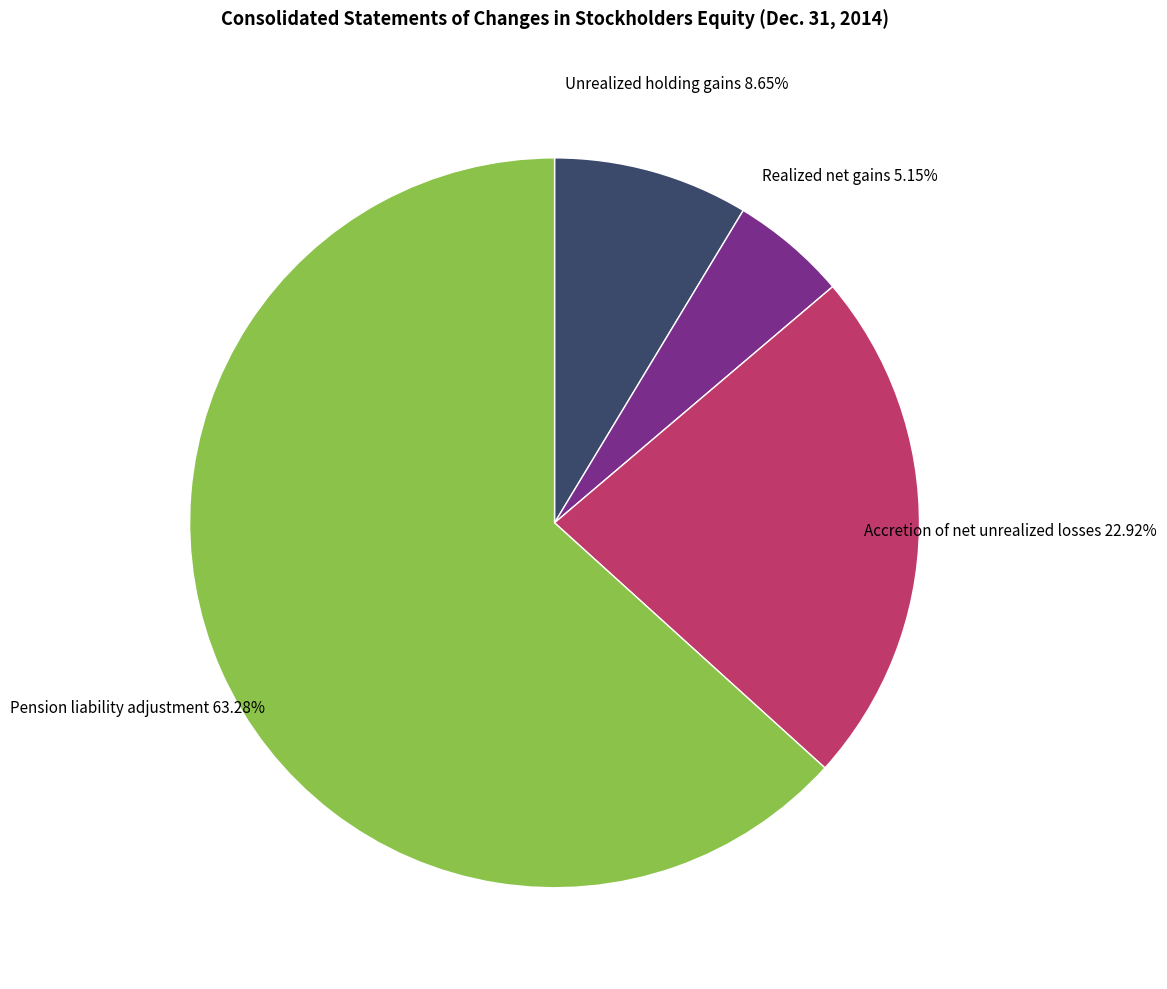

To the nearest percent, what is the average slice percentage?

25%